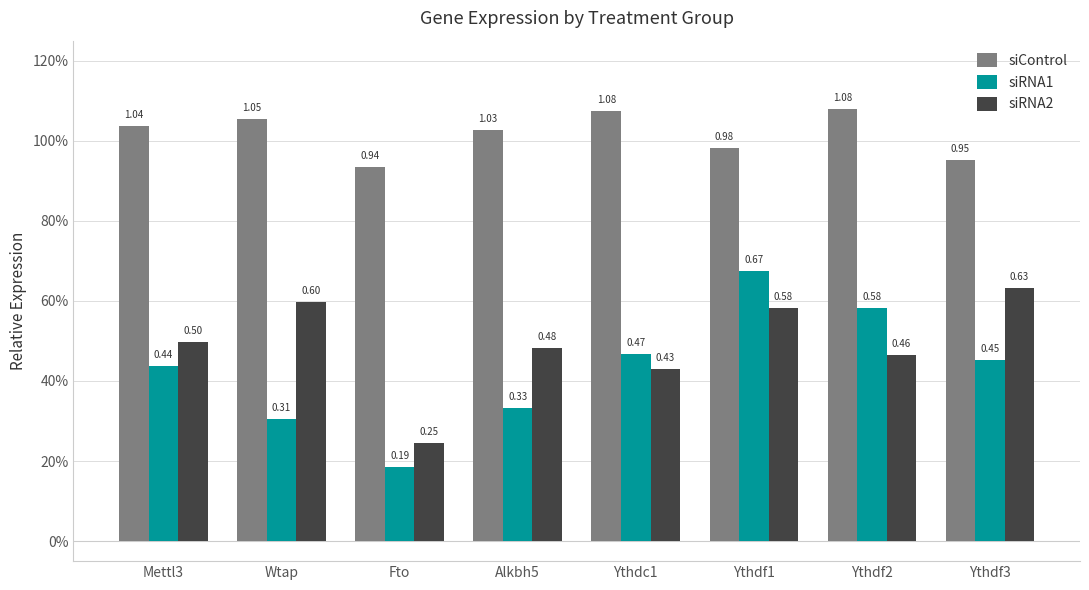

True or false: siRNA1 has a value of 0.1 at Ythdf3.

False